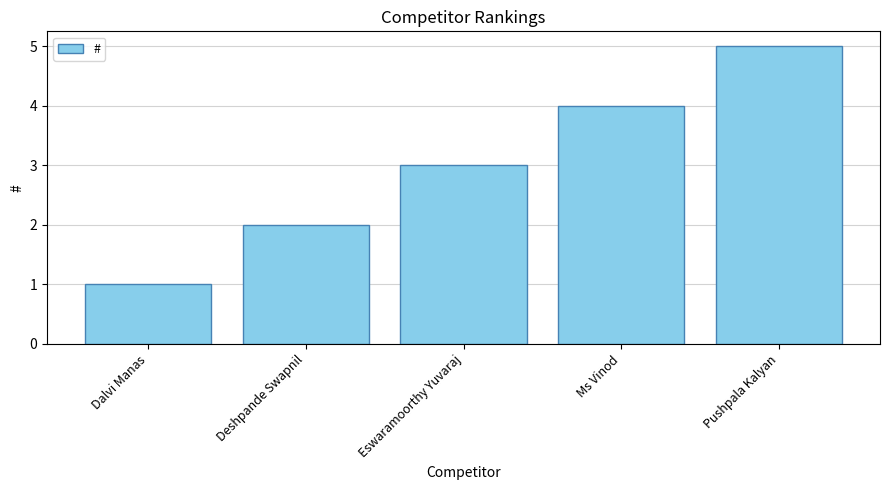

Rank the categories by value from lowest to highest.

Dalvi Manas, Deshpande Swapnil, Eswaramoorthy Yuvaraj, Ms Vinod, Pushpala Kalyan